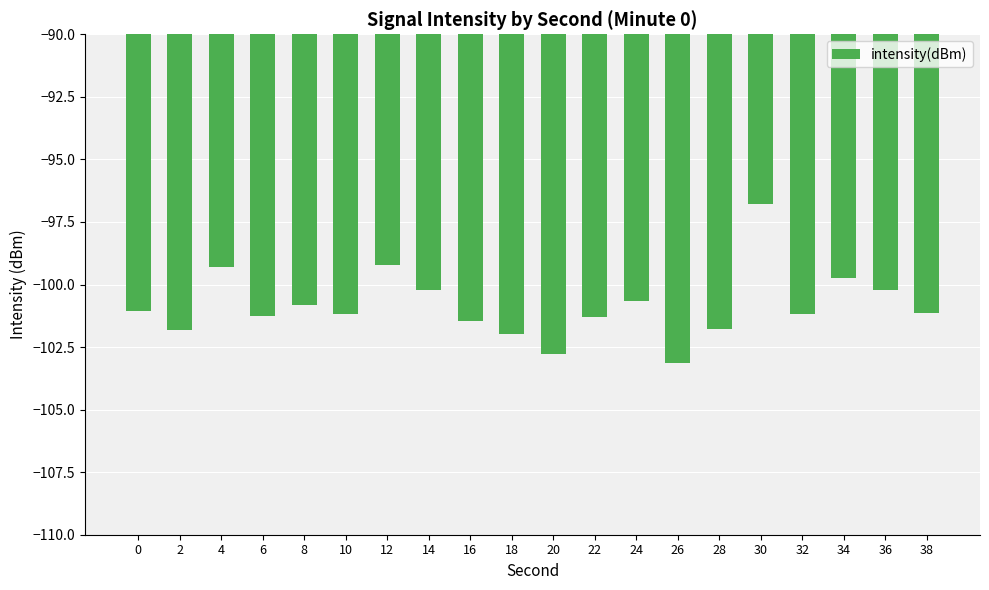

How many bars are there in total?

20